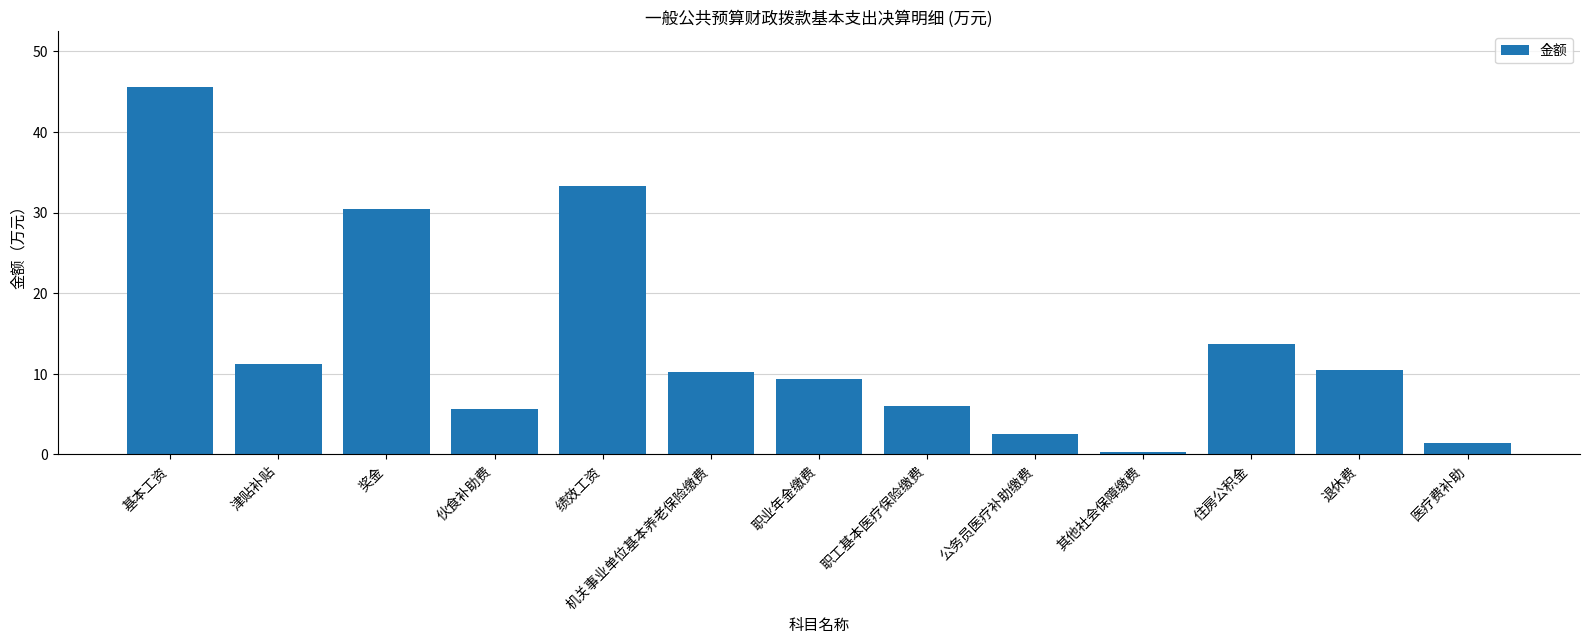

Are the bars horizontal?

No